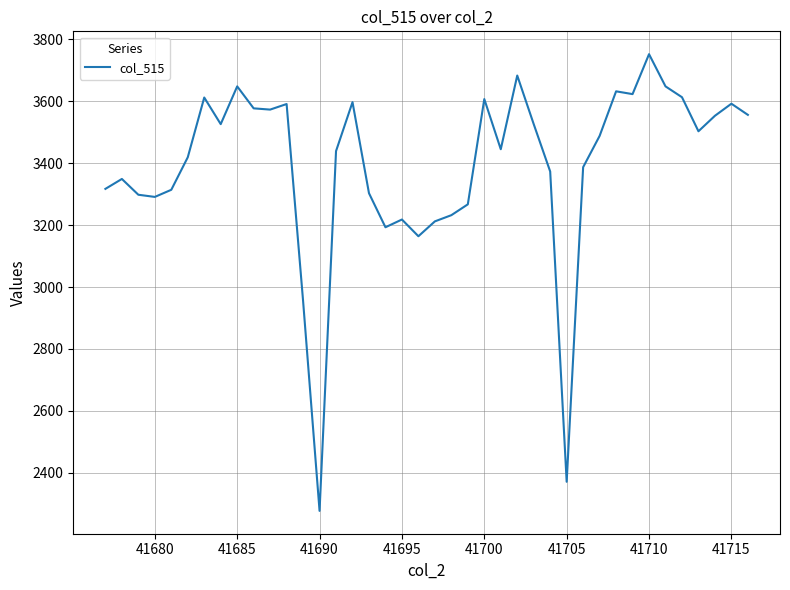

What is the greatest value displayed?

3752